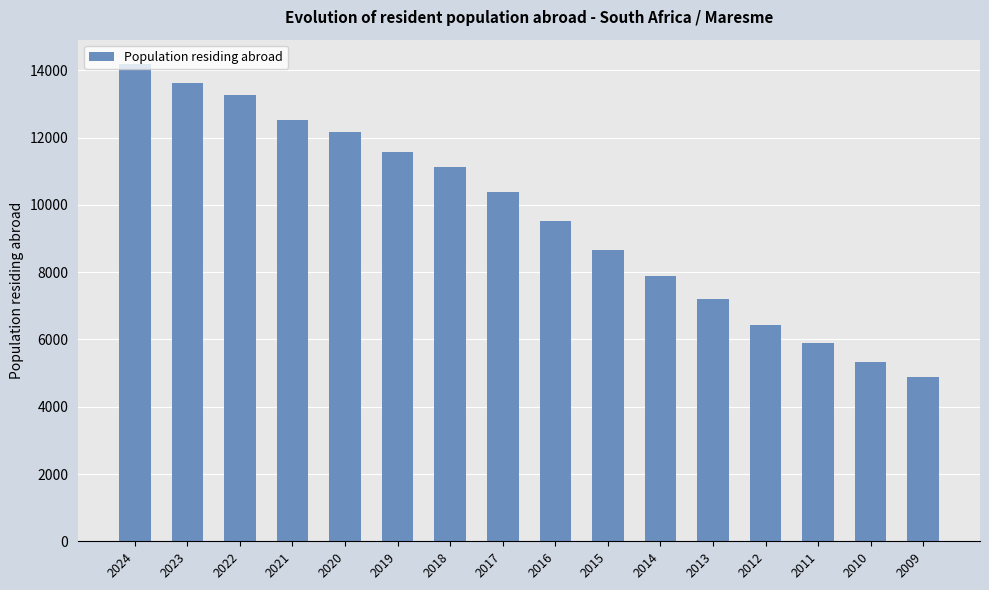

True or false: the data shows 6441 at 2012.

True